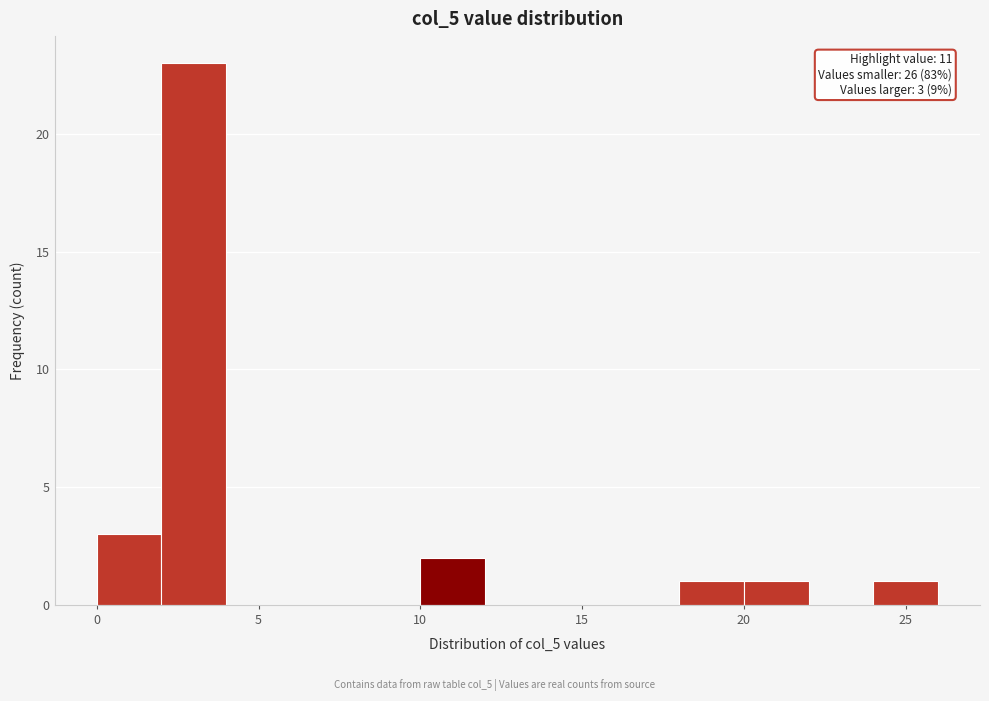

Which range on the x-axis has the tallest bar?

2 to 4